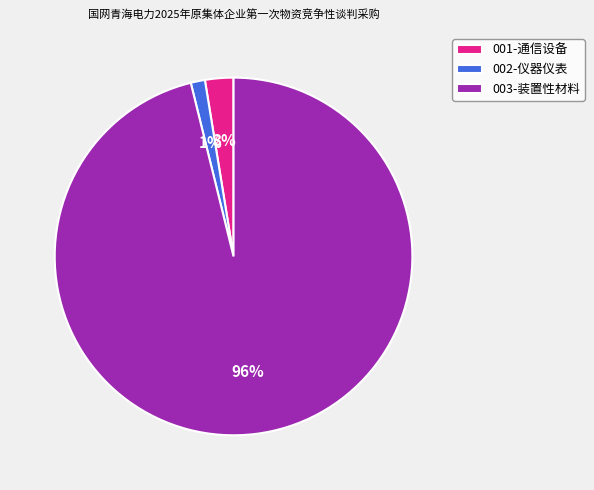

Is it true that 002-仪器仪表 is 1% of the pie?

True